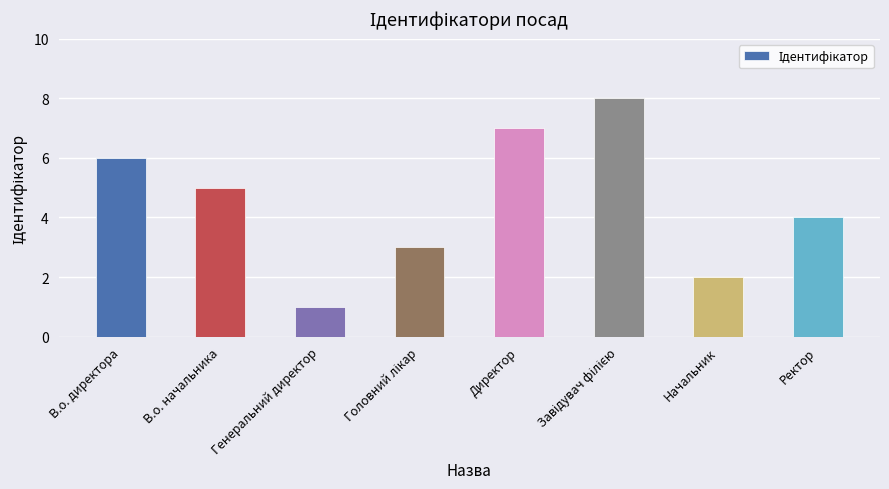

What is the sum of all values?

36